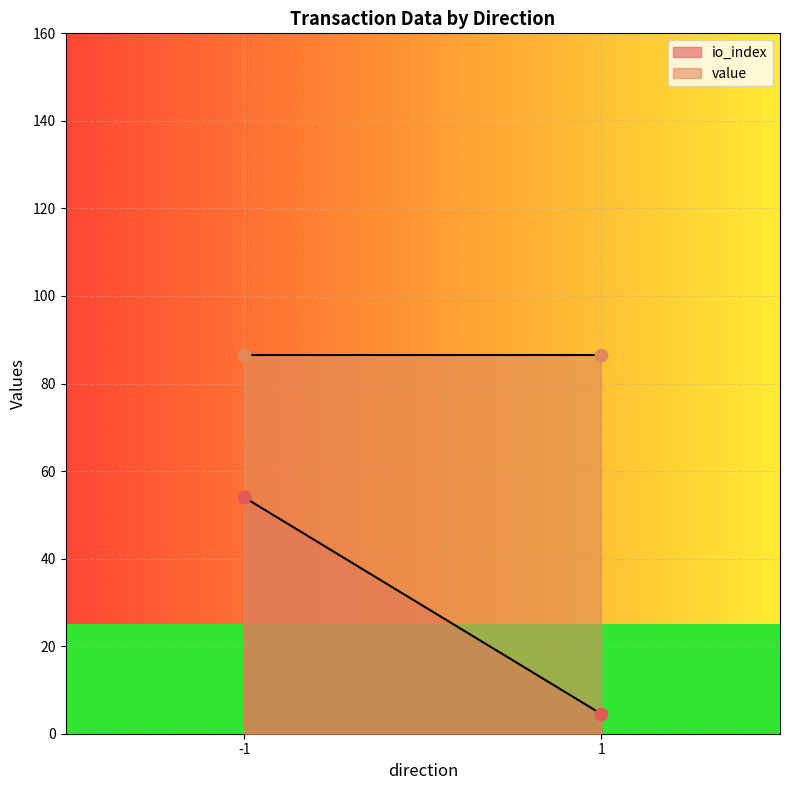

What are all the series names shown in the legend?

io_index, value